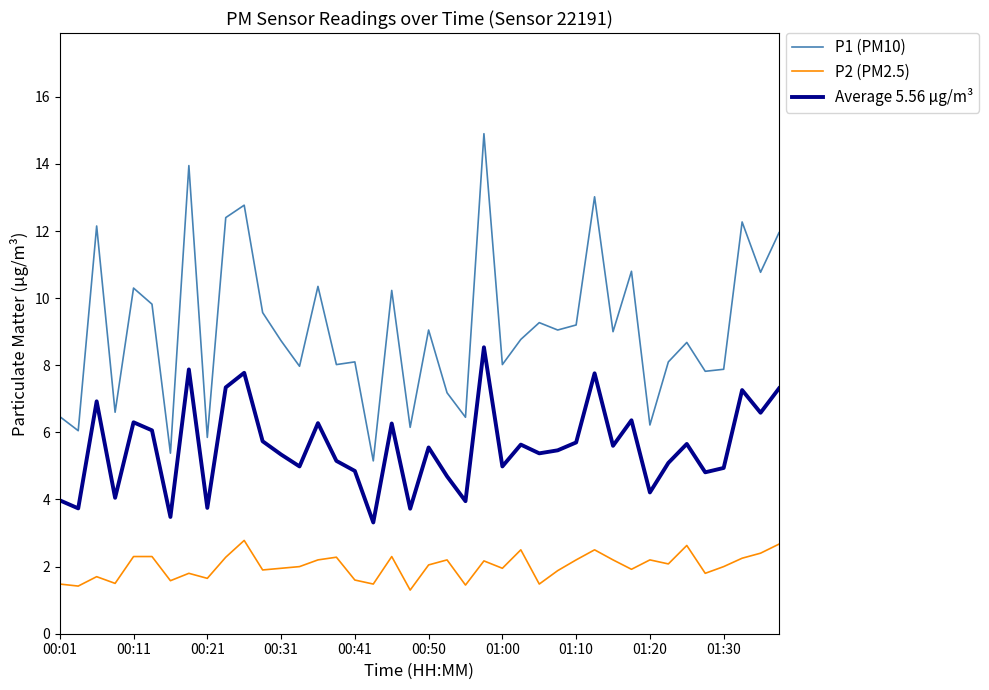

How many lines are shown in the chart?

3